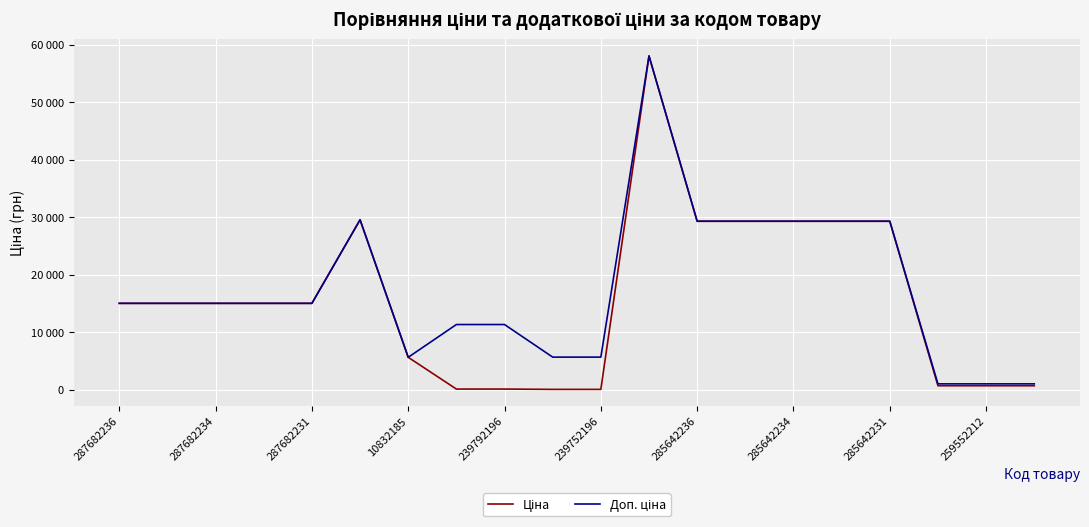

True or false: Ціна has more than 2 interior local peaks.

False